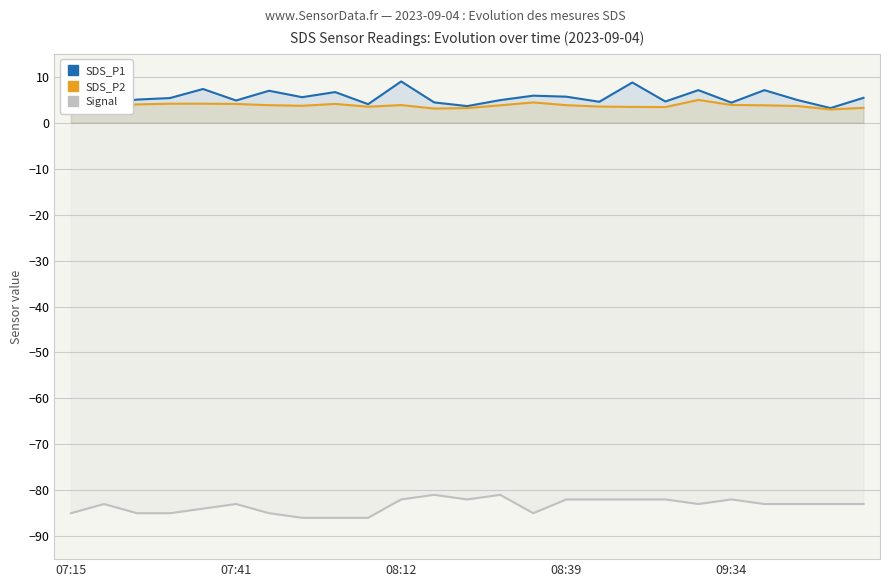

True or false: Signal and SDS_P2 intersect in this chart.

False